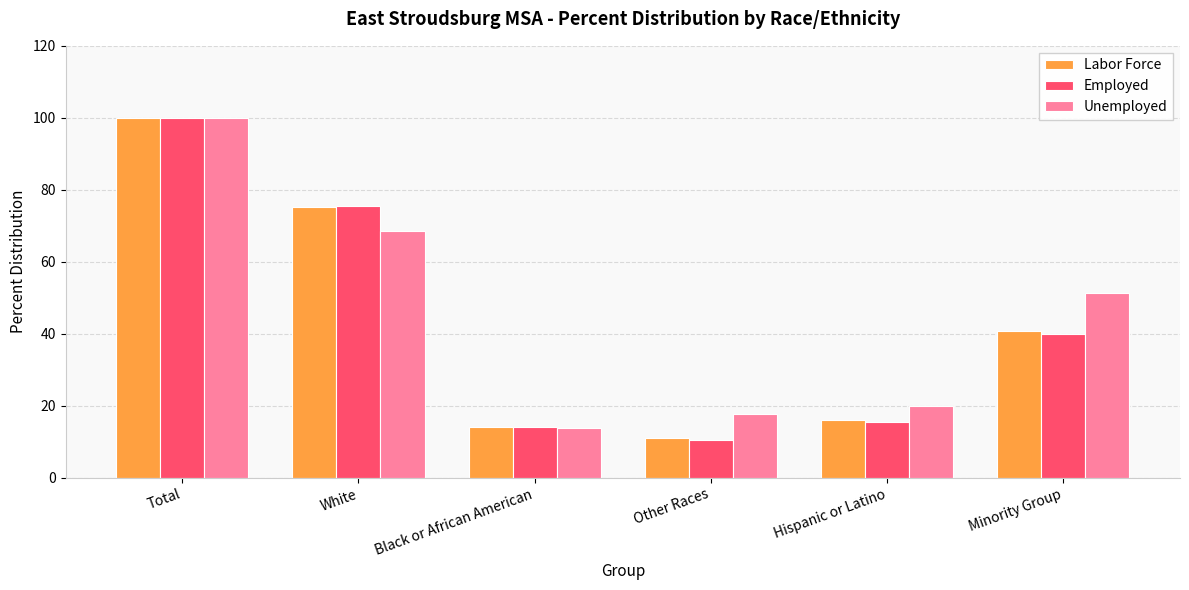

What is the sum of the Labor Force values at Minority Group and White?

115.8